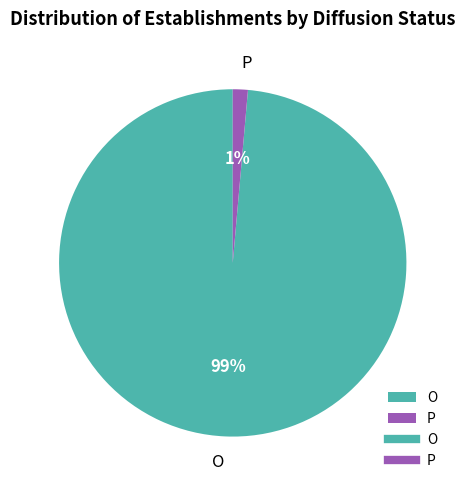

To the nearest percent, what percentage of the pie is O?

99%